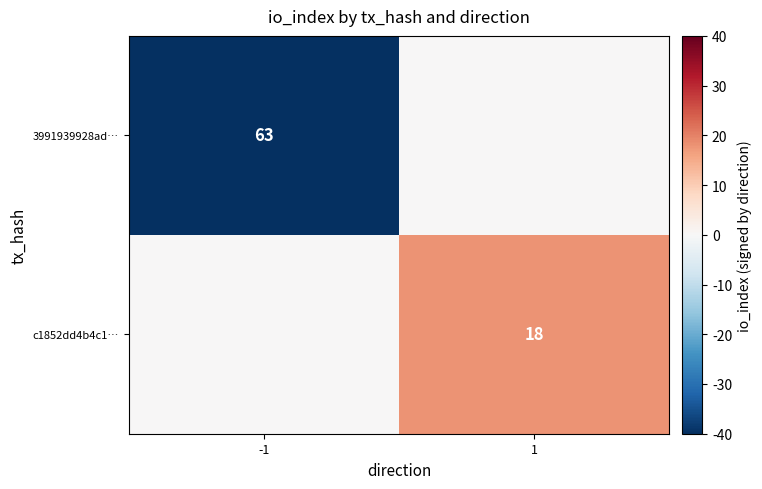

The value of 3991939928ad… at -1 is 63. True or false?

True